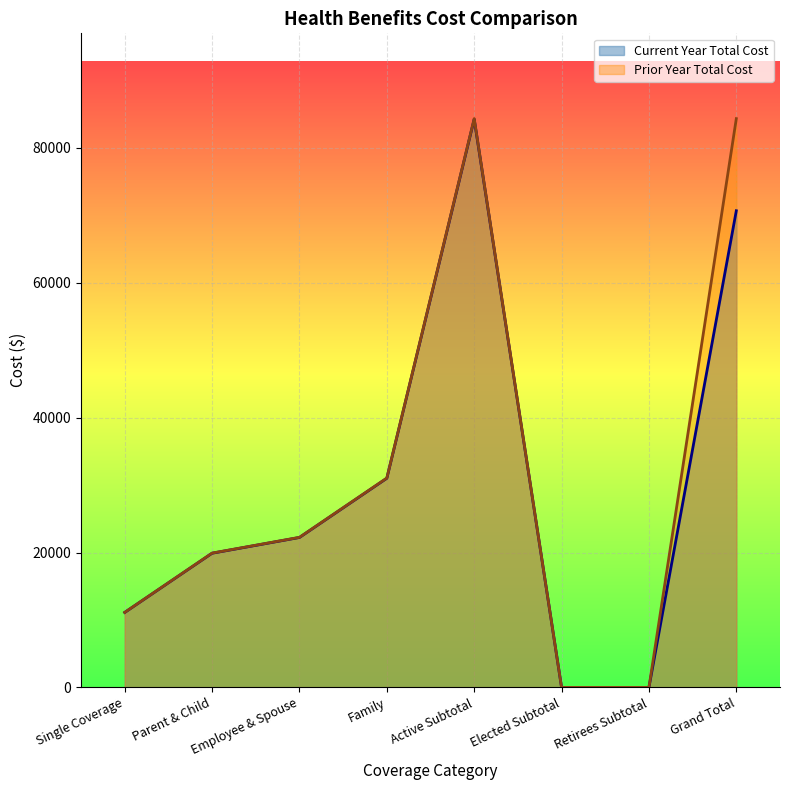

Reading right to left, transcribe all the data shown in this chart.

Current Year Total Cost: Grand Total=70685.0	Retirees Subtotal=0.0	Elected Subtotal=0.0	Active Subtotal=84259.3	Family=31013.6	Employee & Spouse=22232.0	Parent & Child=19897.7	Single Coverage=11116.0
Prior Year Total Cost: Grand Total=84343.7	Retirees Subtotal=0.0	Elected Subtotal=0.0	Active Subtotal=84343.7	Family=31044.7	Employee & Spouse=22254.2	Parent & Child=19917.6	Single Coverage=11127.1